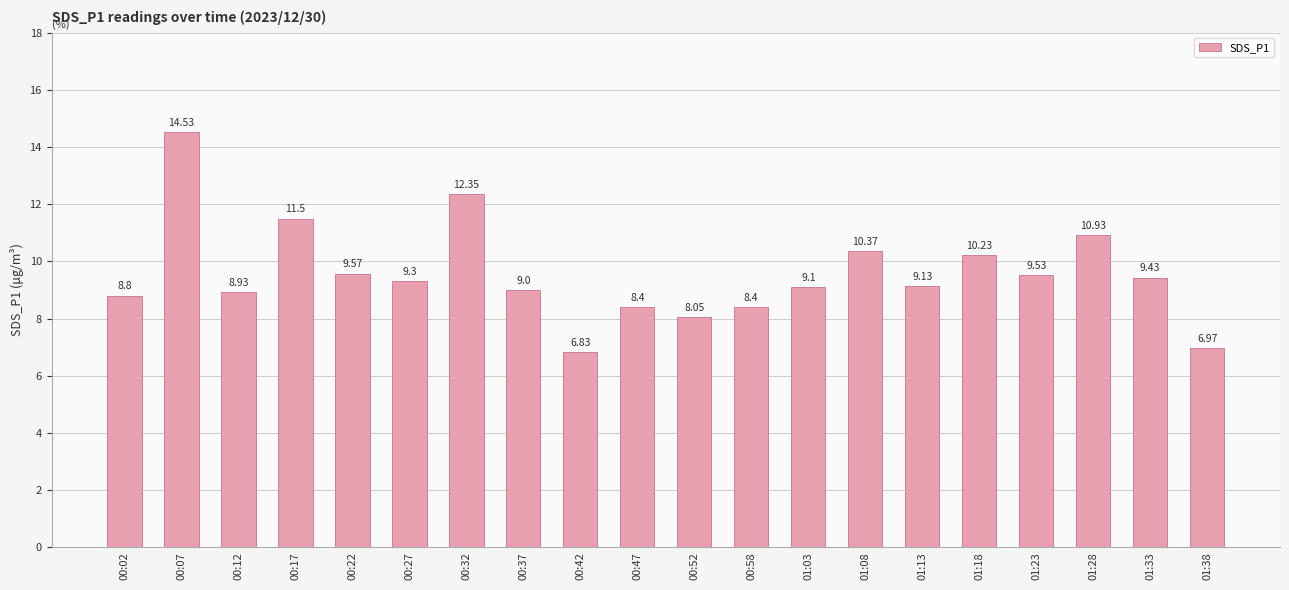

What is the label of the 6th bar from the right?

01:13